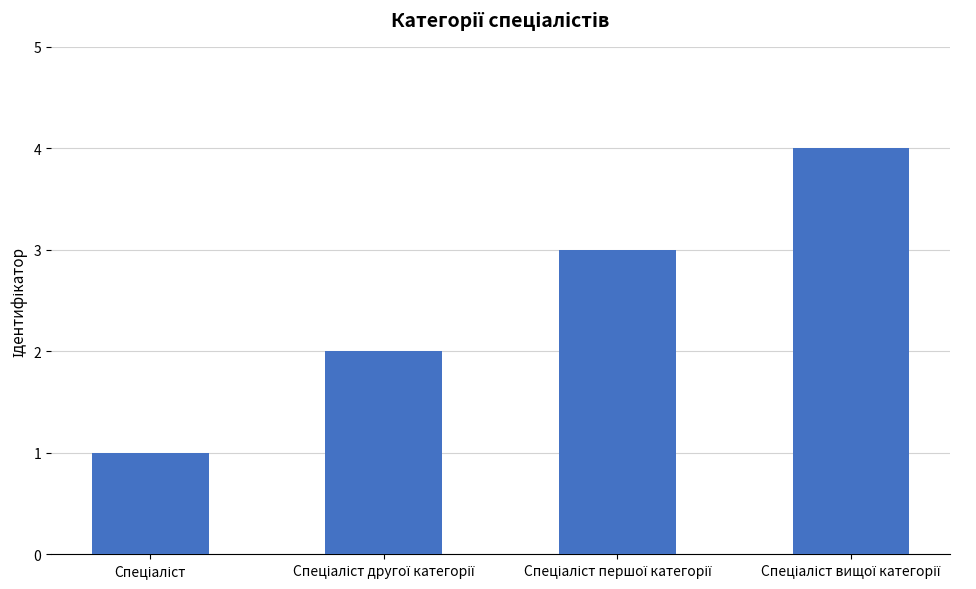

What is the sum of all values?

10